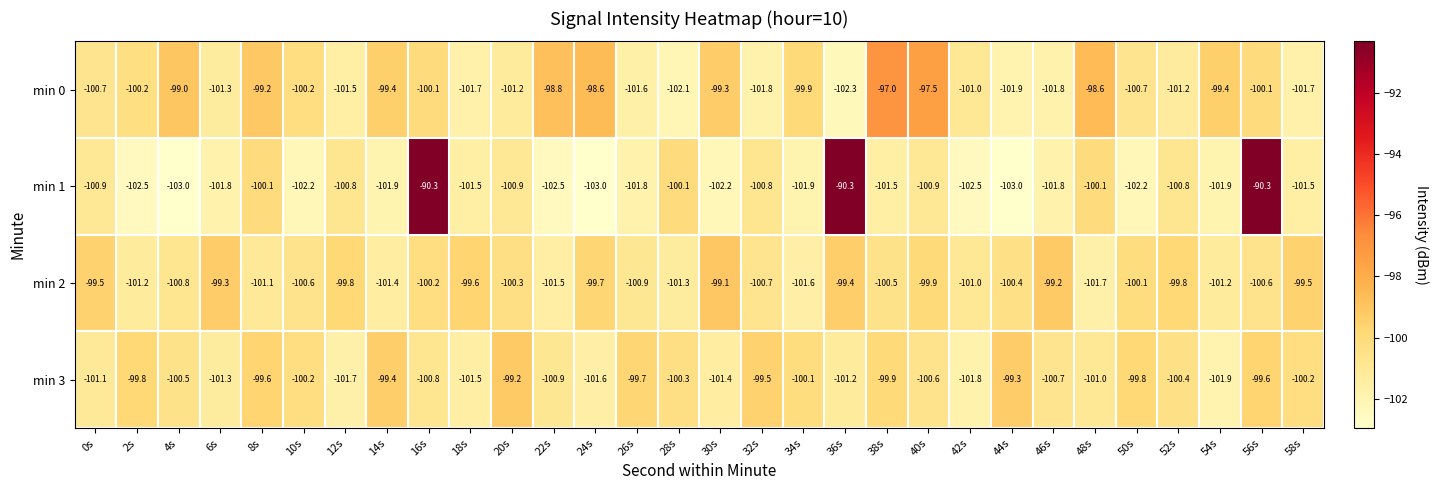

What is the sum of all min 1 values?

-3015.0